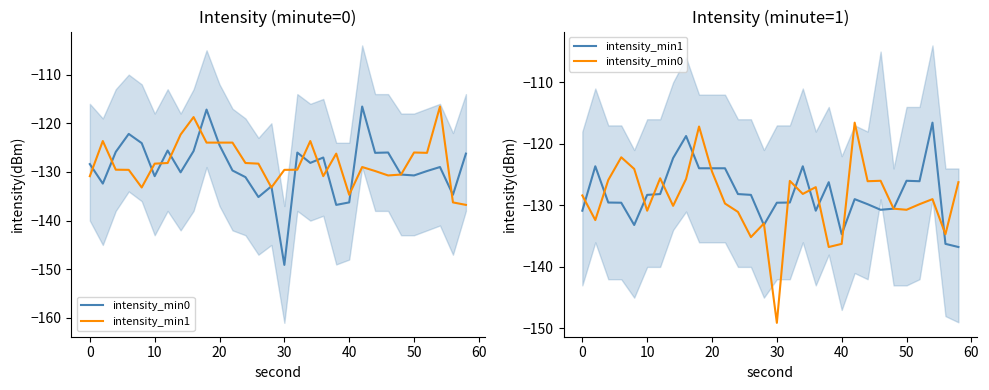

Which series has the largest total across all categories?

intensity_min1